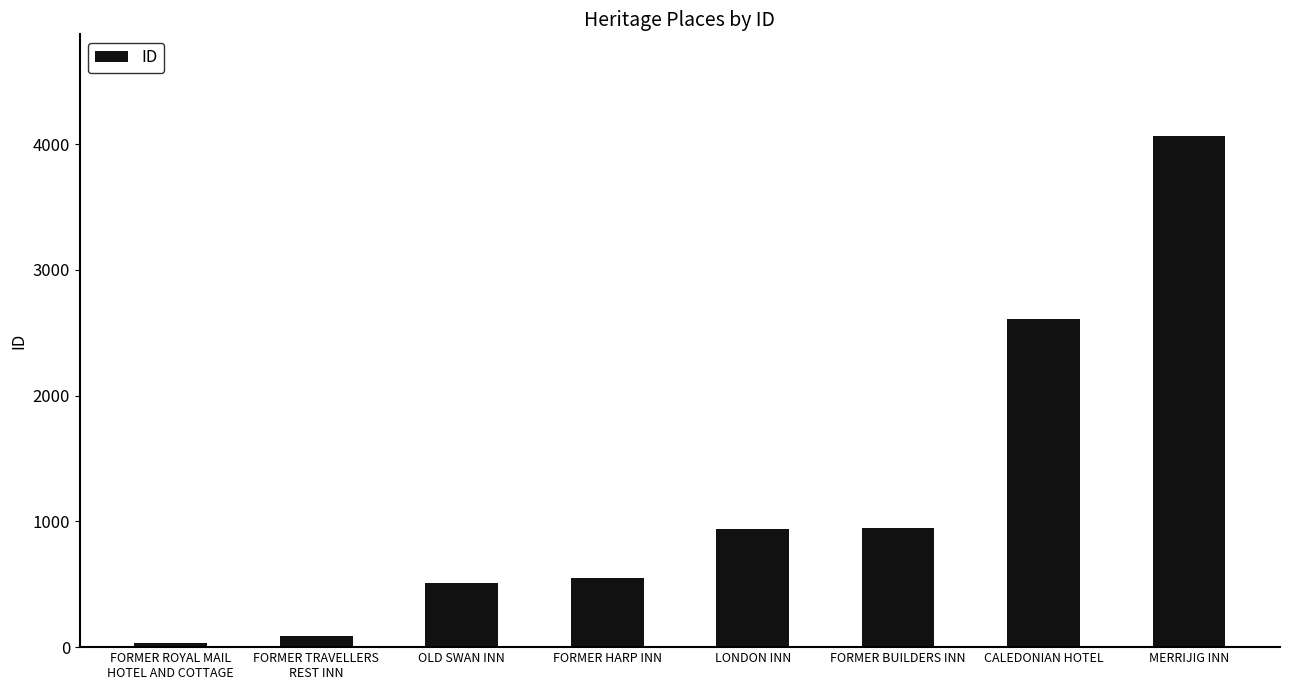

At which category does the chart reach its minimum across all series?

FORMER ROYAL MAIL
HOTEL AND COTTAGE